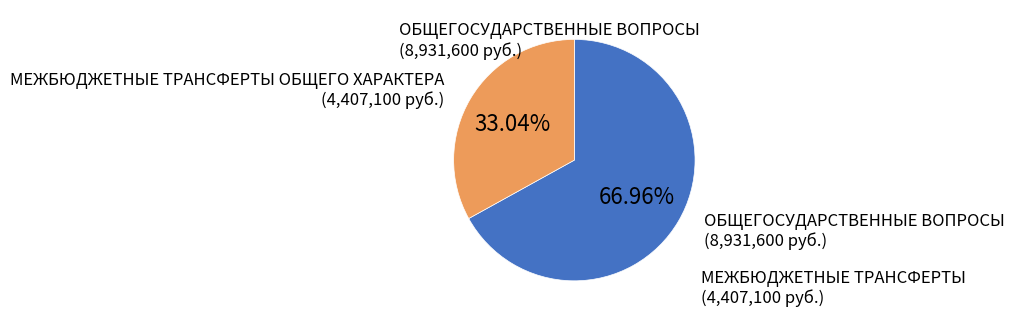

To the nearest percent, what is the average slice percentage?

50%